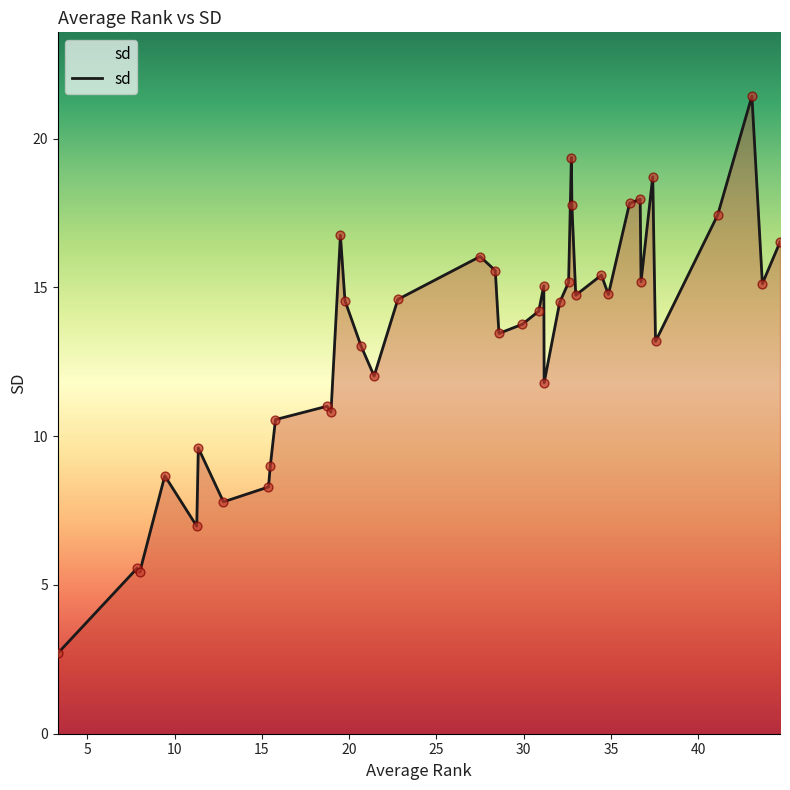

What is the smallest value displayed?

2.7